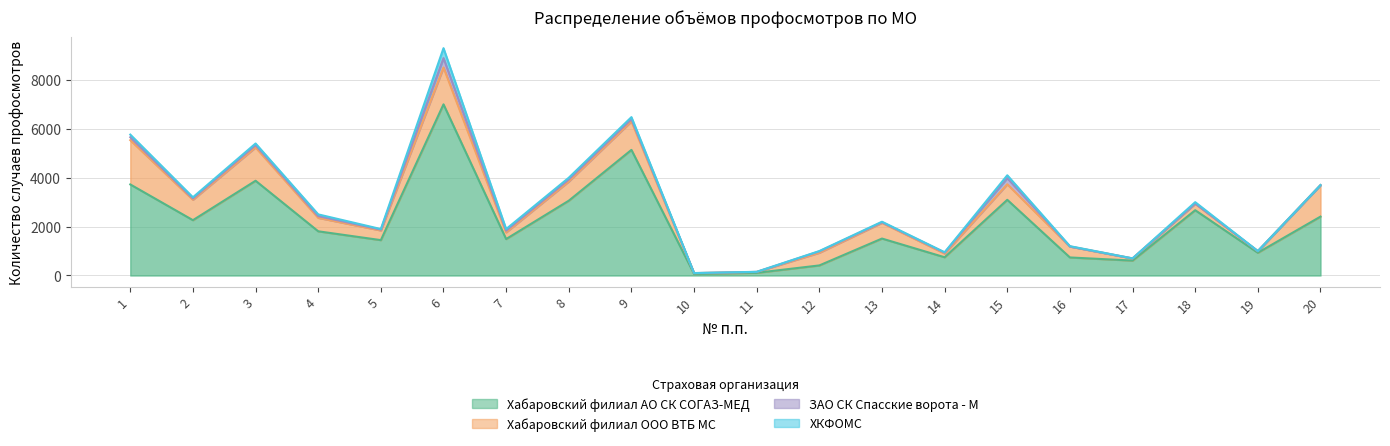

List the series in order of their peak value, lowest first.

ЗАО СК Спасские ворота - М, ХКФОМС, Хабаровский филиал ООО ВТБ МС, Хабаровский филиал АО СК СОГАЗ-МЕД